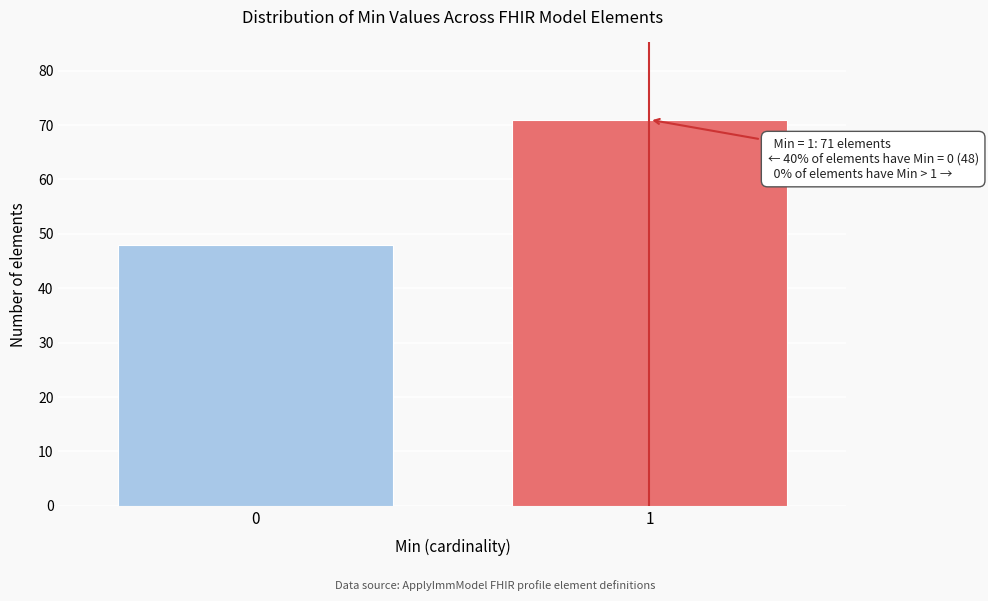

Reading left to right, list all the values displayed in this chart.

48	71